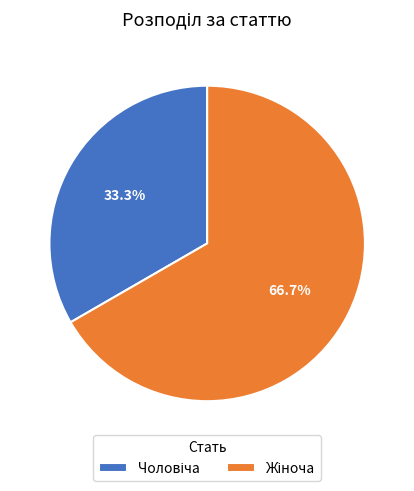

Is there any slice that represents more than half of the pie?

Yes